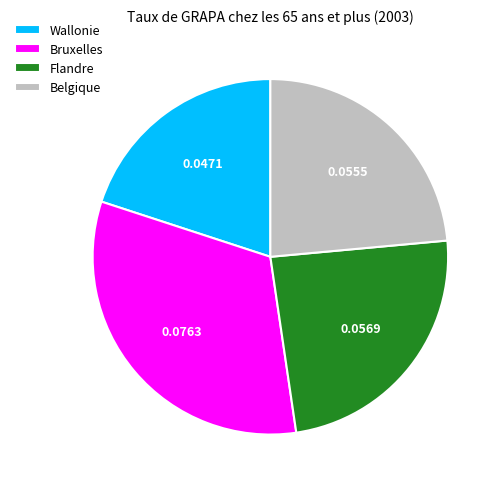

Is the sum of Bruxelles and Belgique greater than half?

Yes